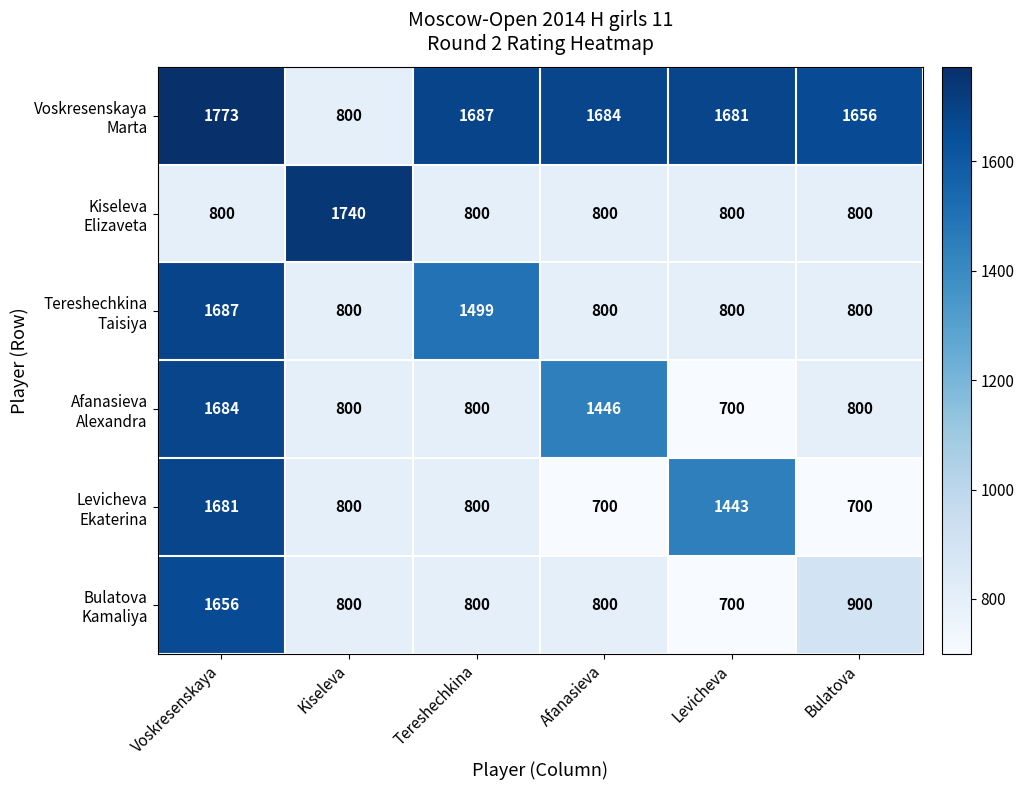

What is the greatest value displayed?

1773